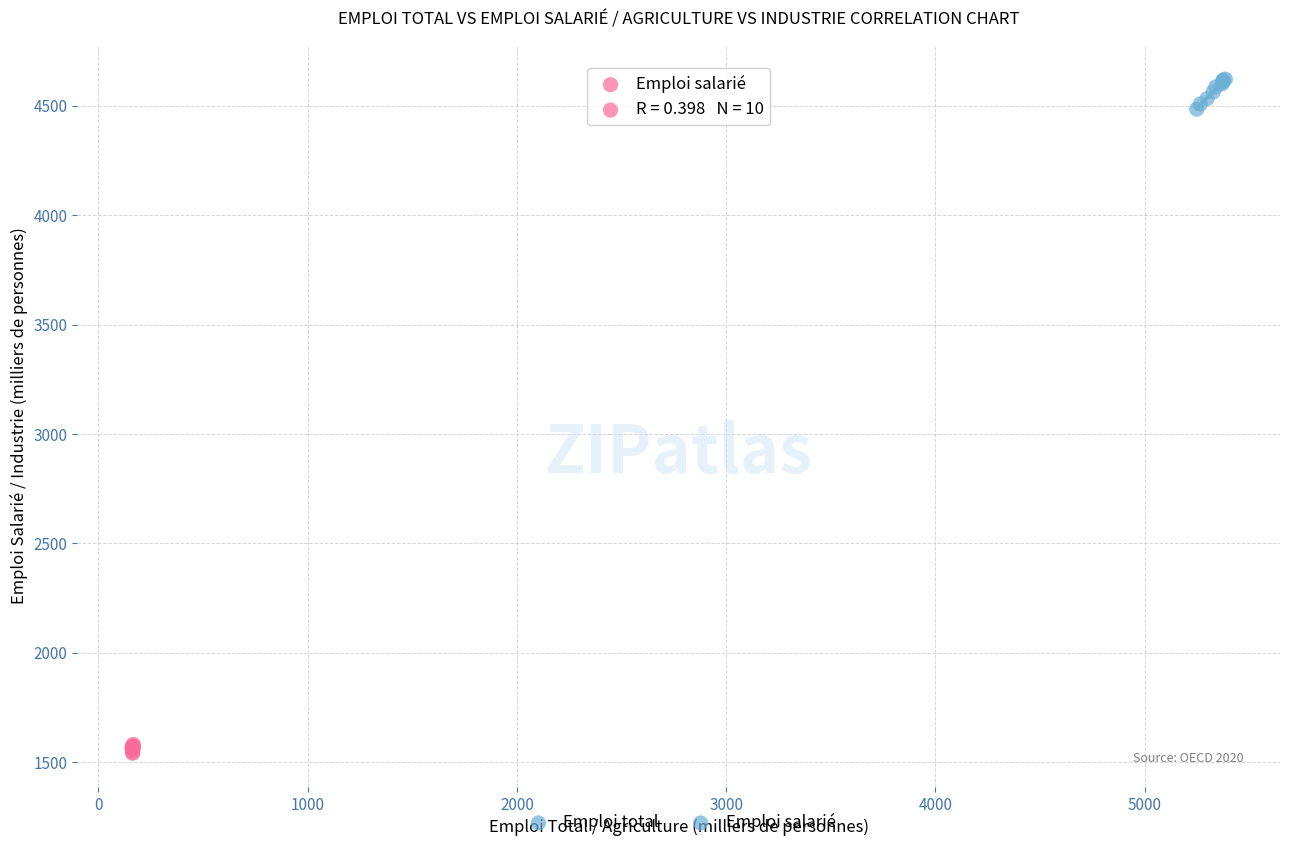

Which series reaches the maximum Y coordinate?

Emploi total